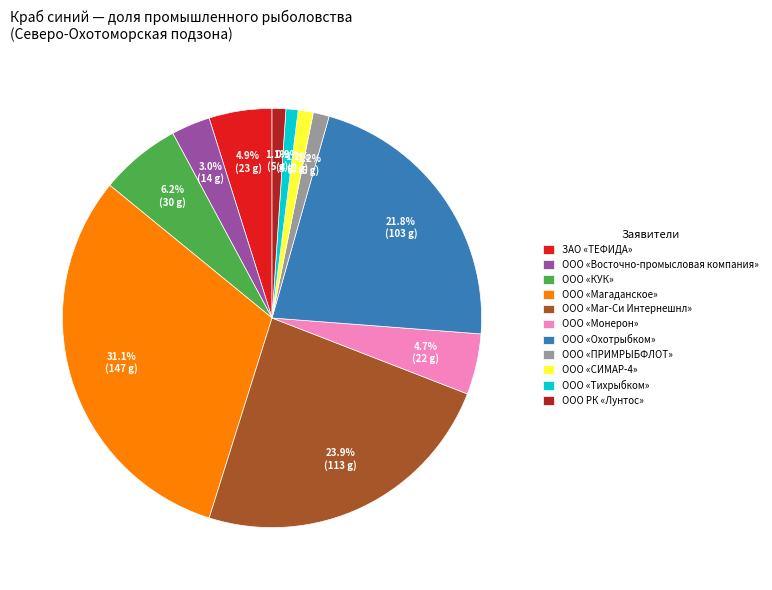

What percentage is the ООО «КУК» slice, to the nearest percent?

6%